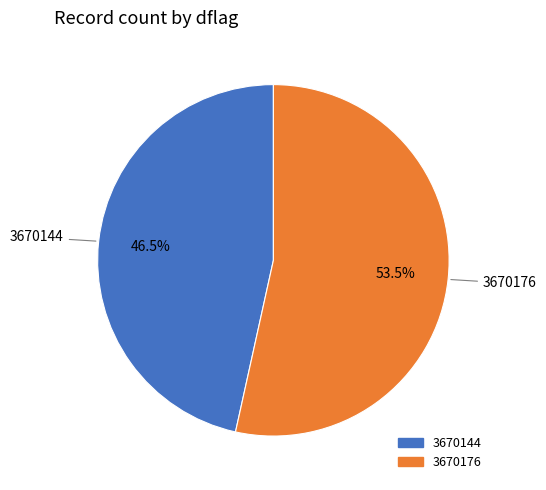

Does any single category account for the majority?

Yes